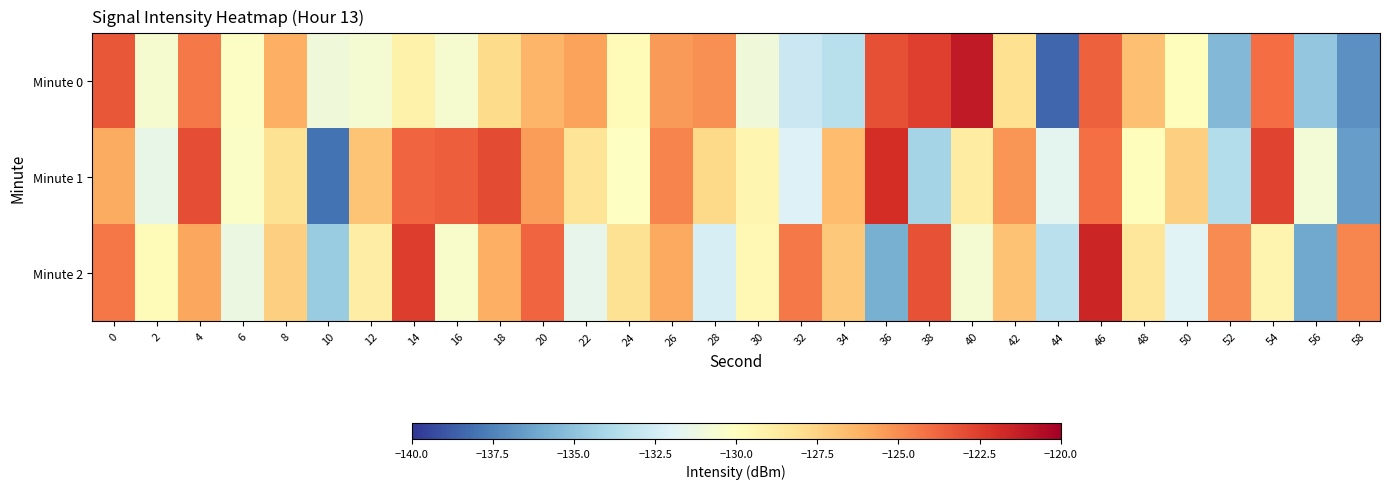

At 34, list the series in order from largest to smallest.

Minute 1, Minute 2, Minute 0